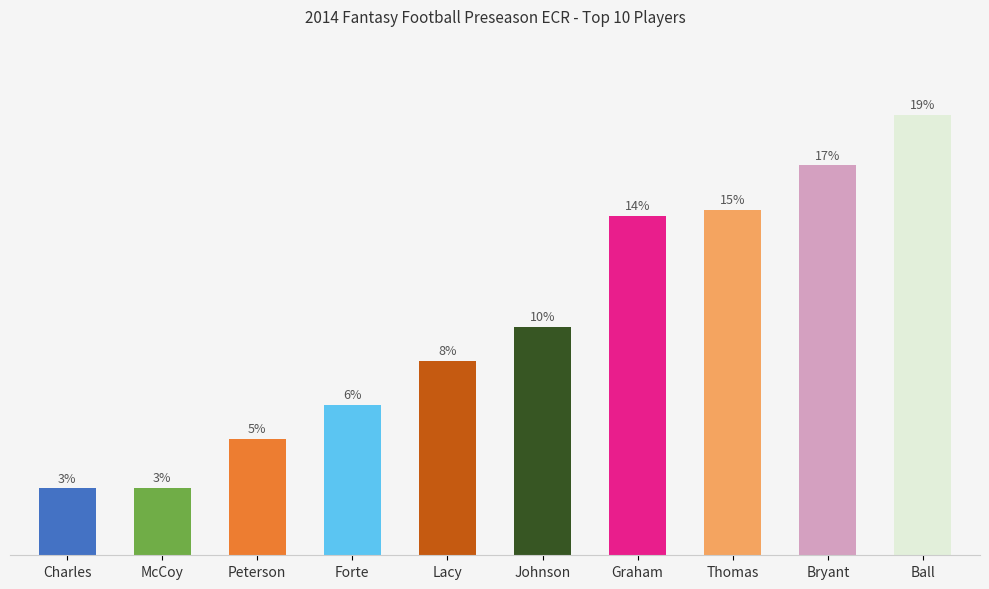

Are the bars horizontal?

No